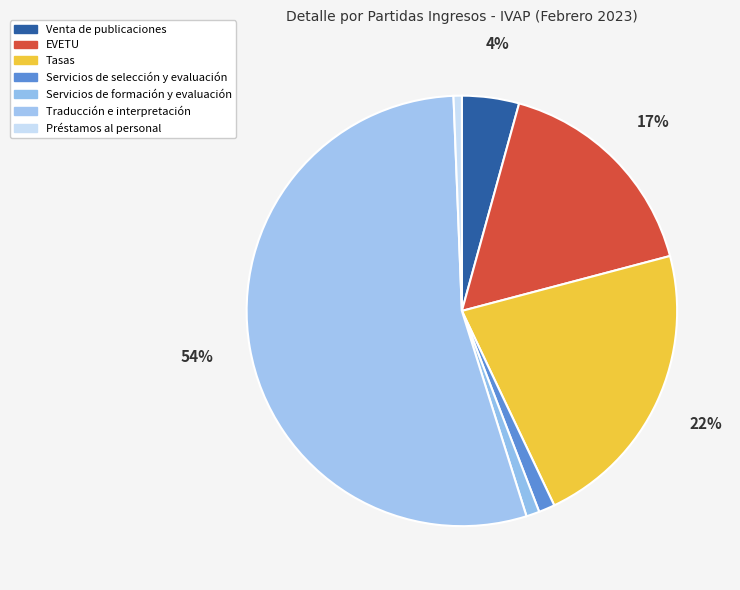

What is the change in value from EVETU to Servicios de selección y evaluación?

-12363